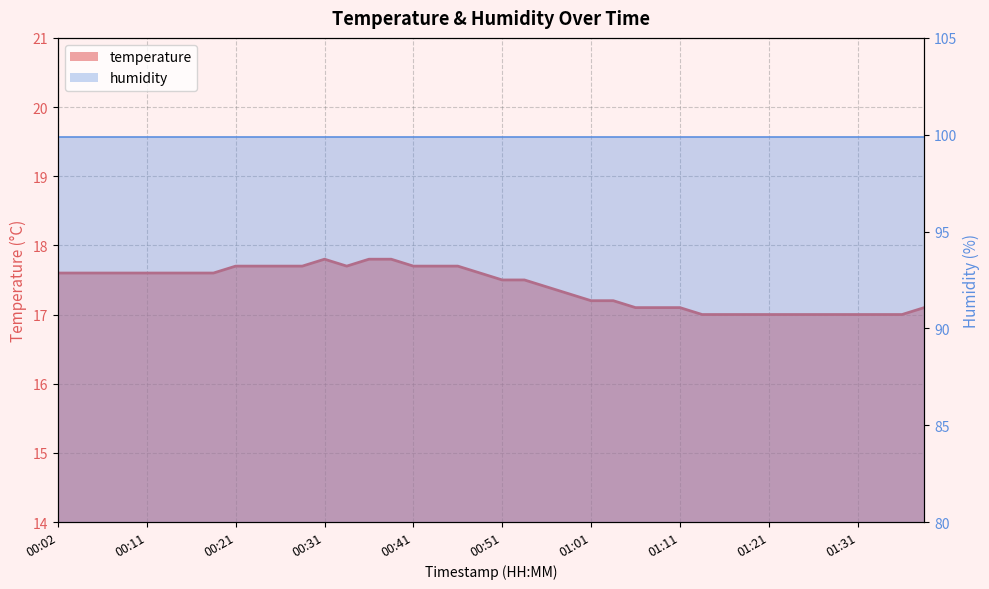

What is the ratio of the value at 00:06 to the value at 00:26?

1.0